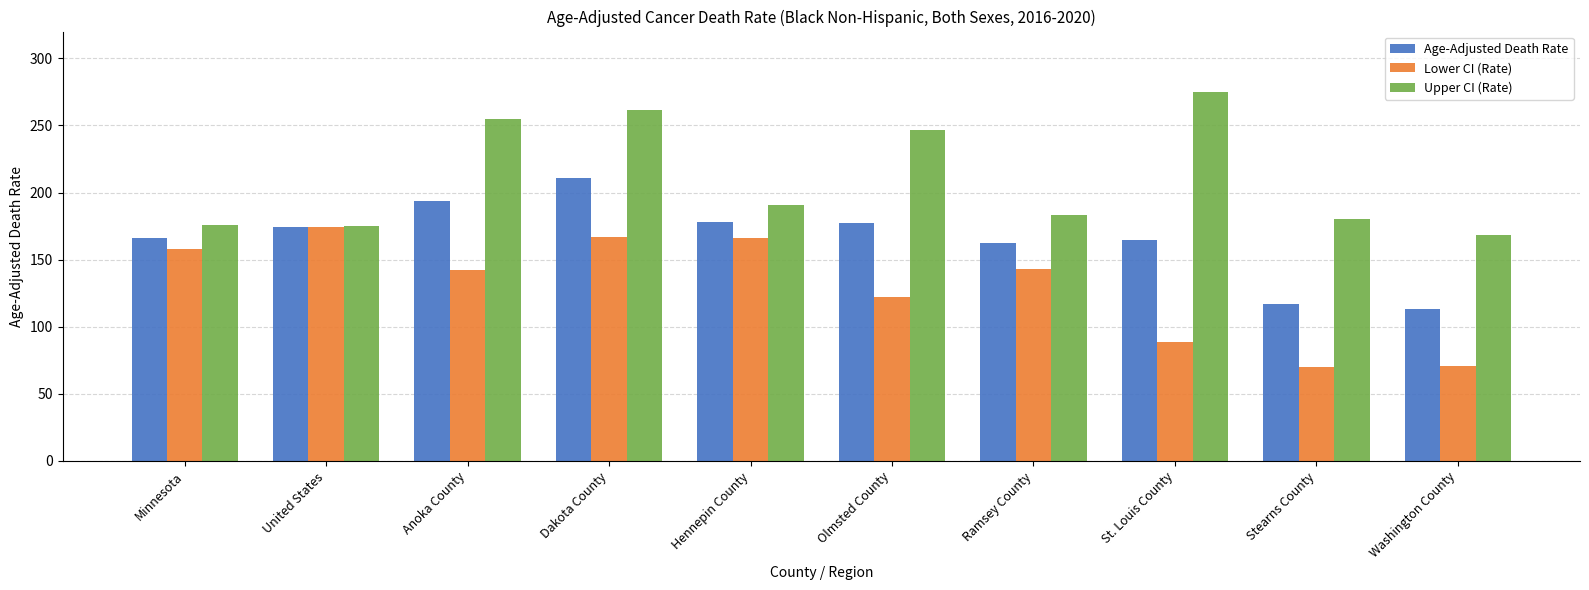

What is the average value of the Lower CI (Rate) series?

130.2